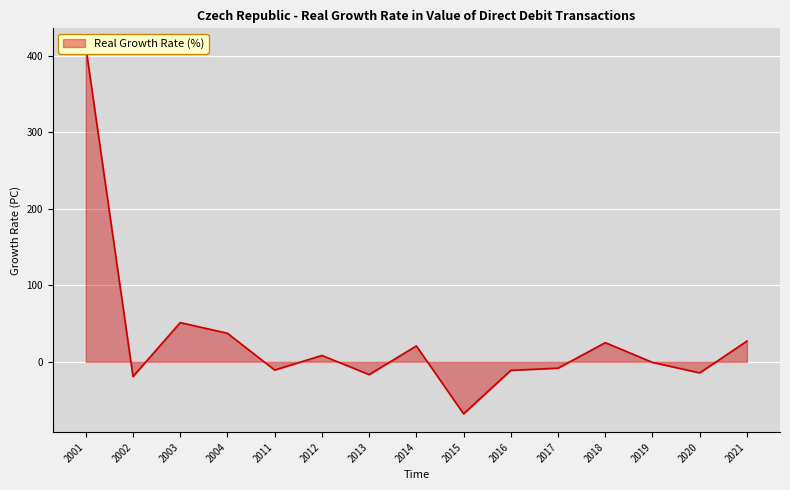

Where is the first local minimum?

2002